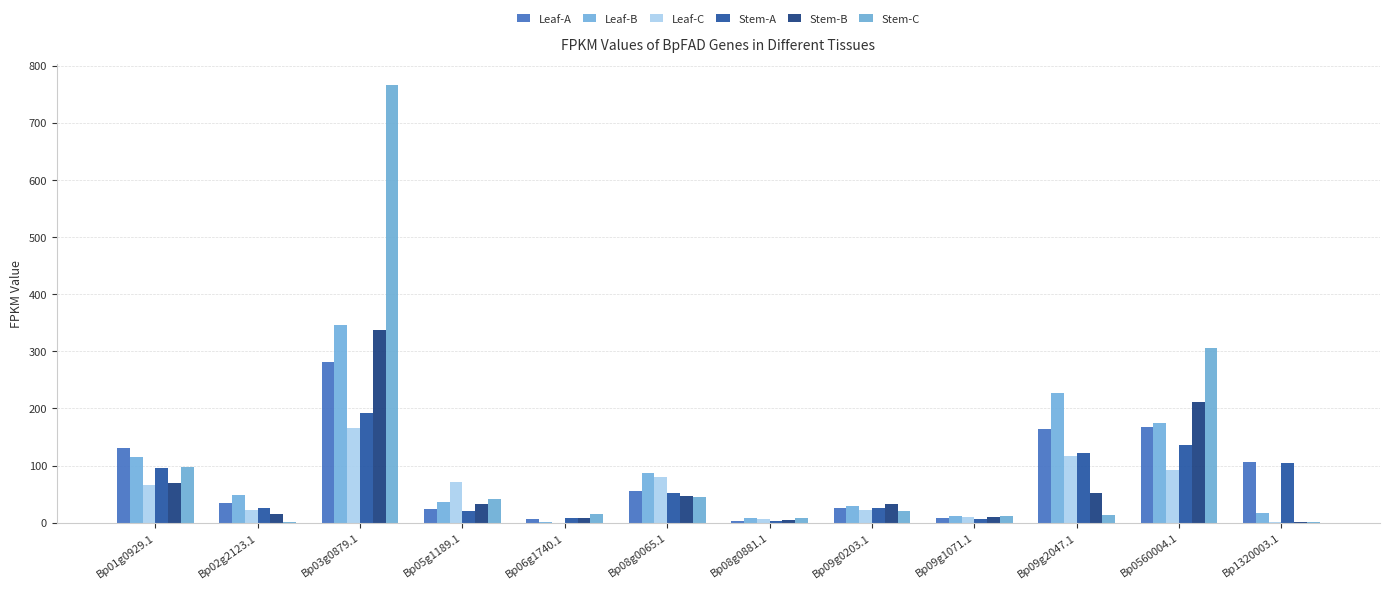

Which series has the largest total across all categories?

Stem-C